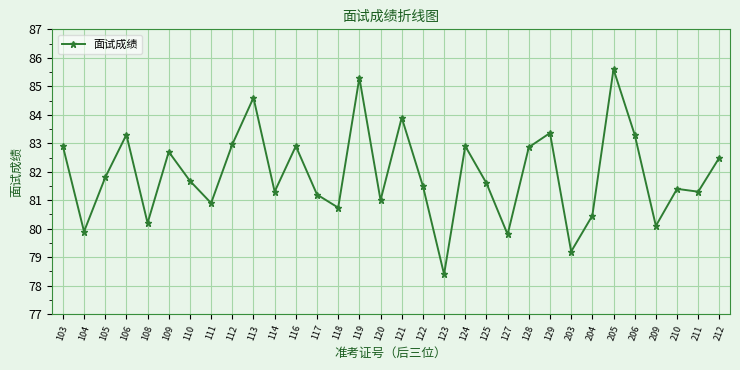

How many lines are shown in the chart?

1